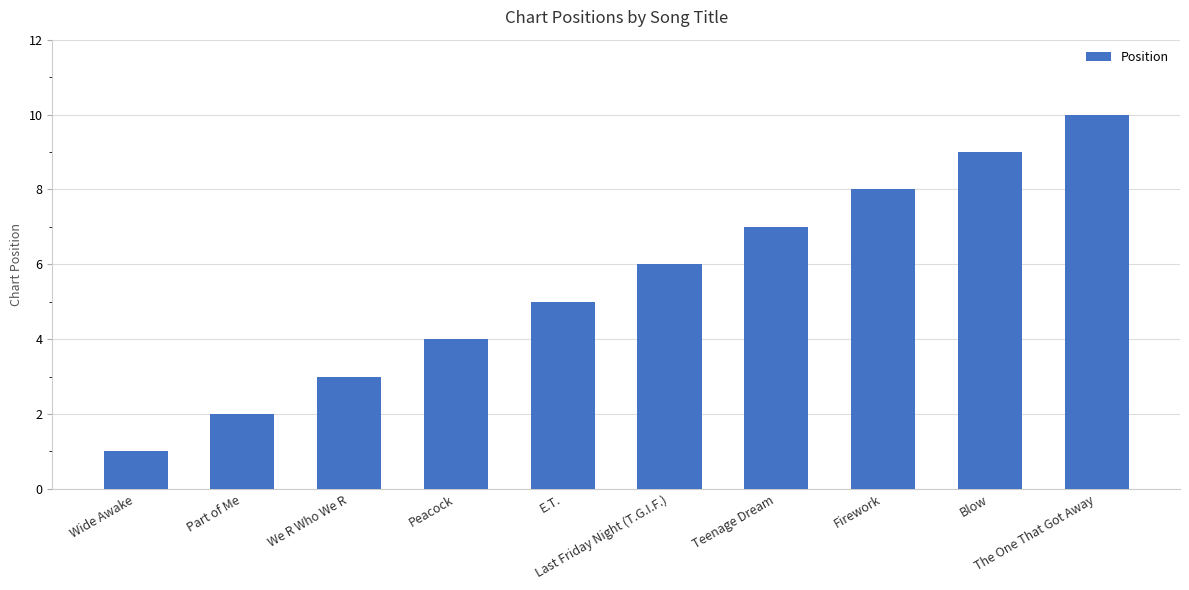

What is the sum of all values?

55